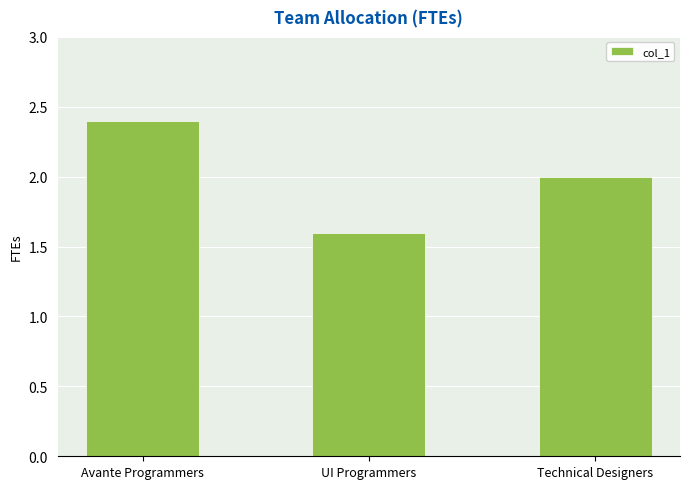

What is the maximum value shown in the chart?

2.4